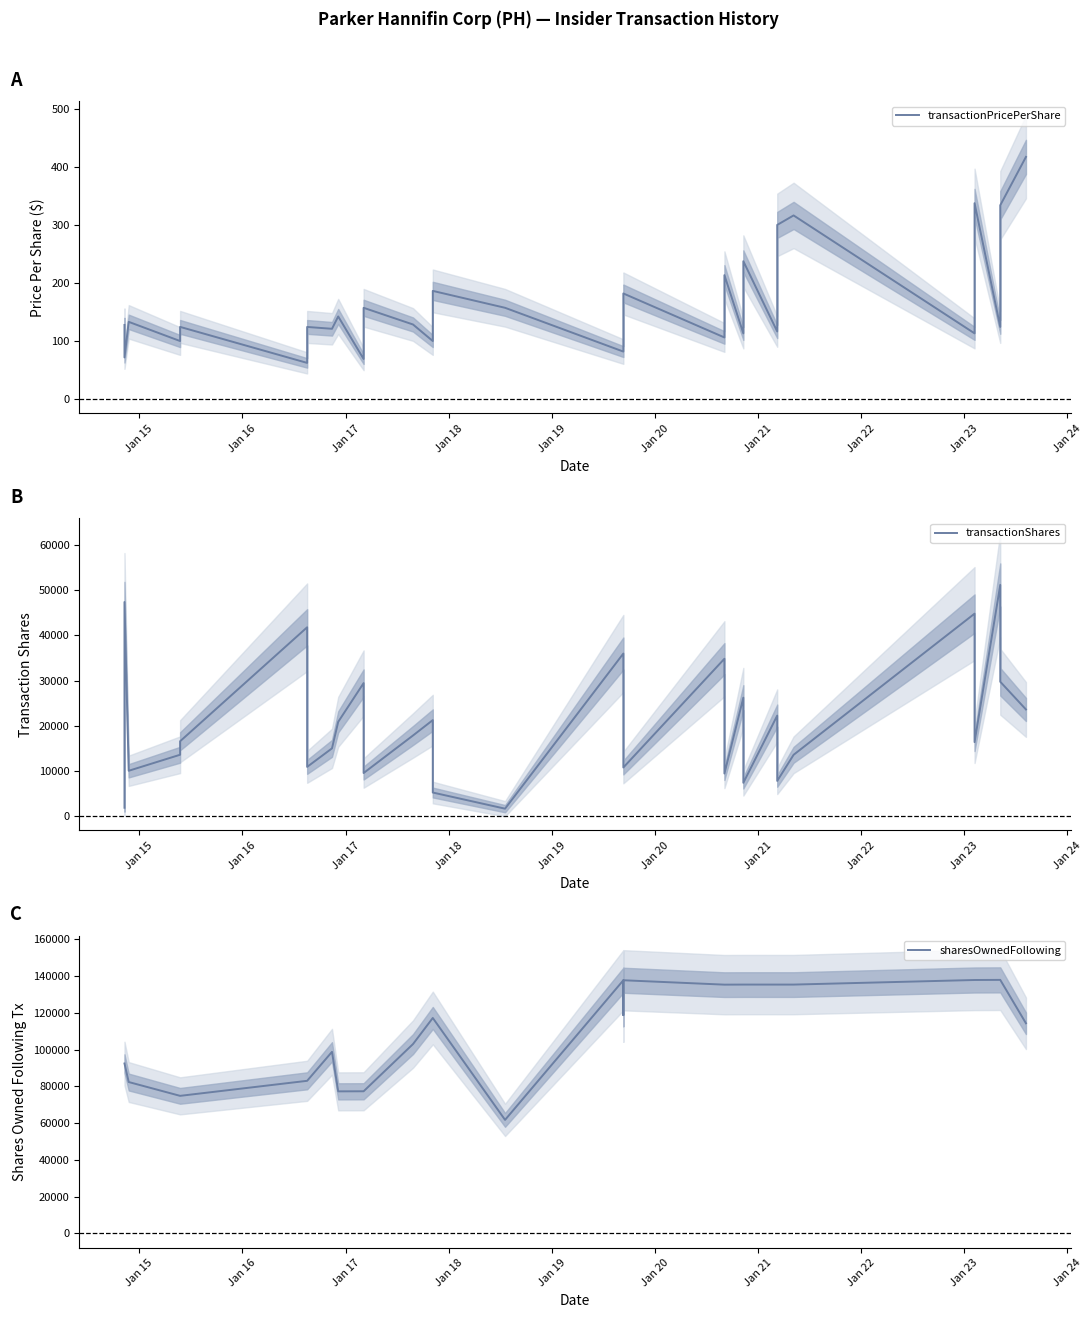

True or false: sharesOwnedFollowing and transactionPricePerShare intersect in this chart.

False